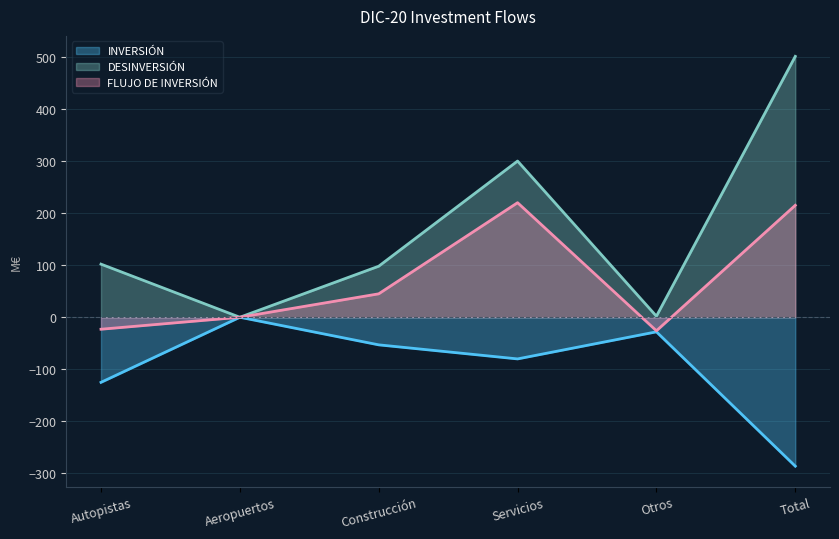

At how many categories does at least one series exceed 118?

2